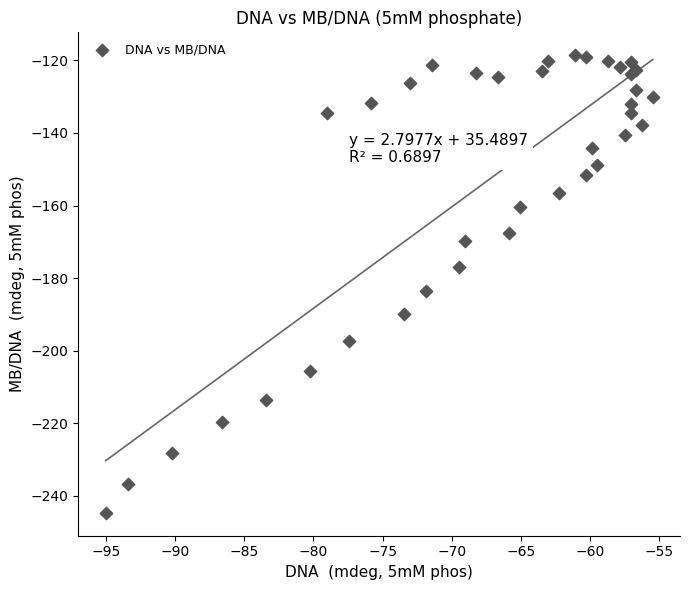

What Y value in the scatter plot is closest to -181?

-183.6